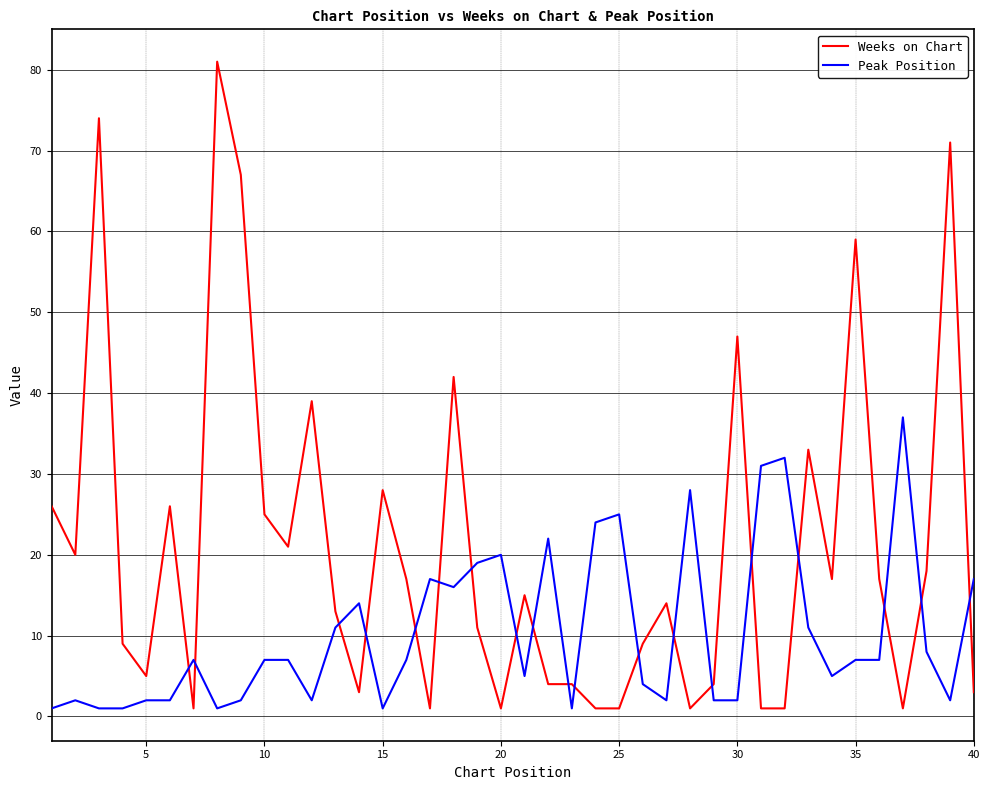

What is the greatest value displayed?

81